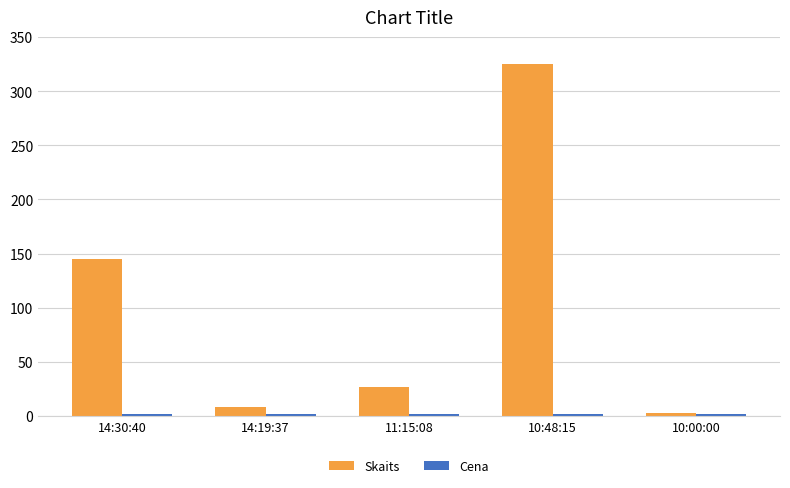

Which series changed the most between 14:30:40 and 10:48:15?

Skaits